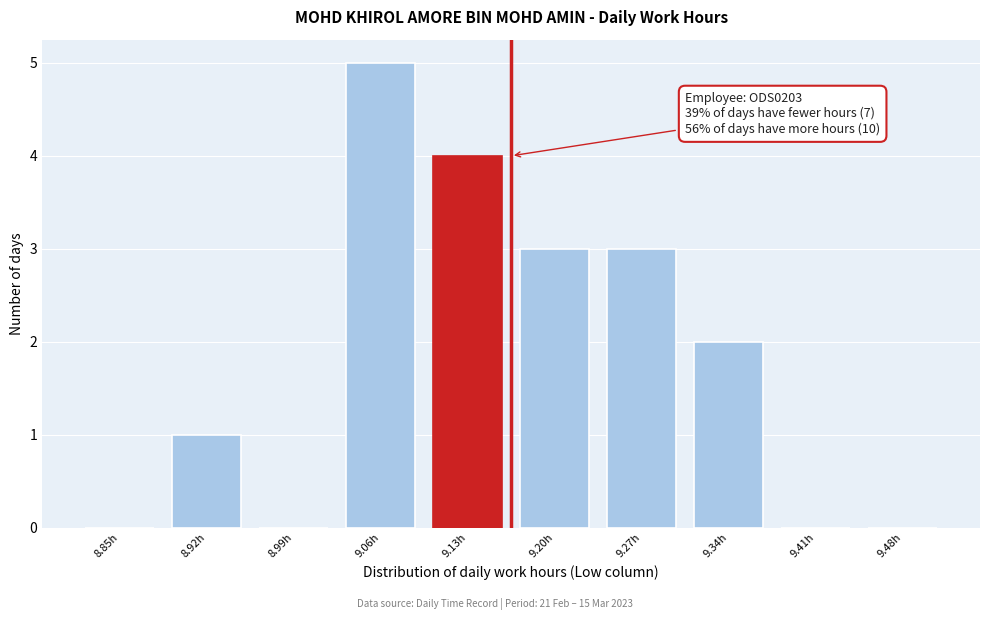

Reading right to left, transcribe all the data shown in this chart.

9.48h=0	9.41h=0	9.34h=2	9.27h=3	9.20h=3	9.13h=4	9.06h=5	8.99h=0	8.92h=1	8.85h=0